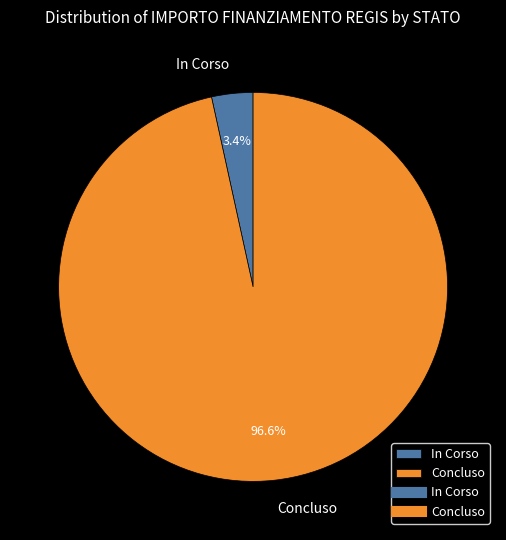

What percentage is the In Corso slice, to the nearest percent?

3%